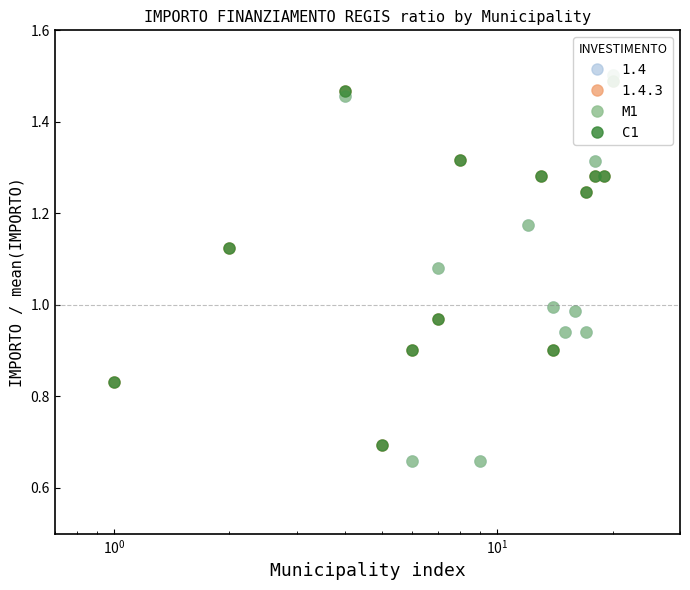

How many lines are shown in the chart?

2